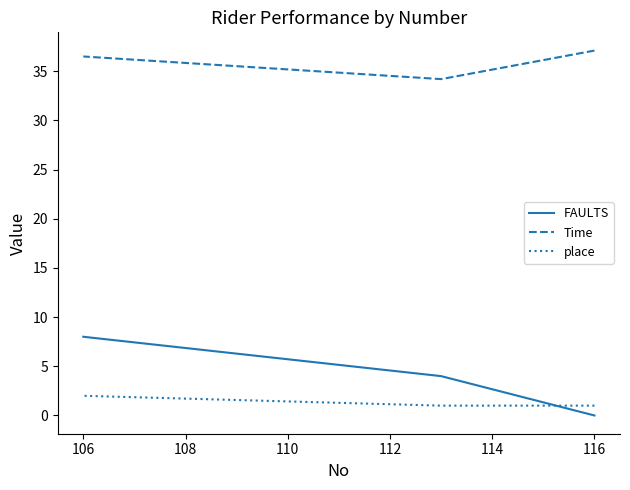

What is the difference between the maximum and minimum values in the FAULTS series?

8.0